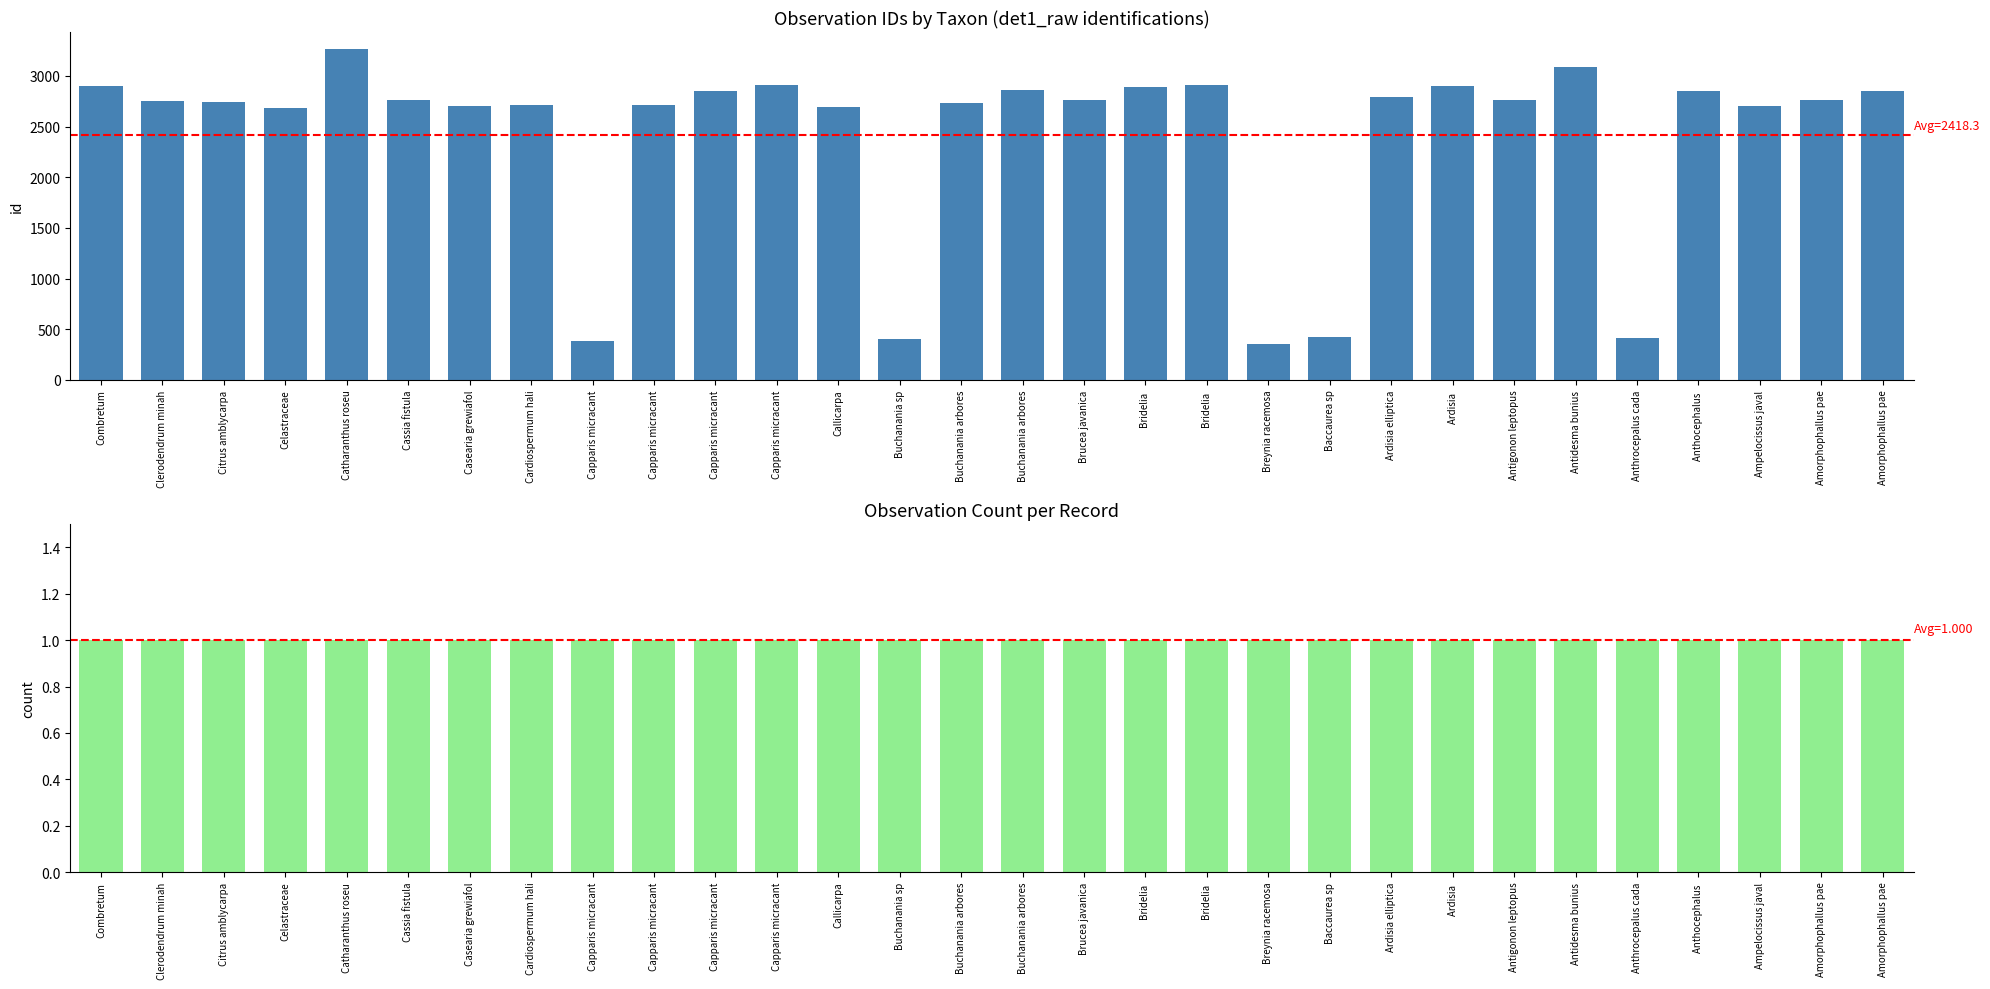

Which category has the lowest value in the id series?

Breynia racemosa